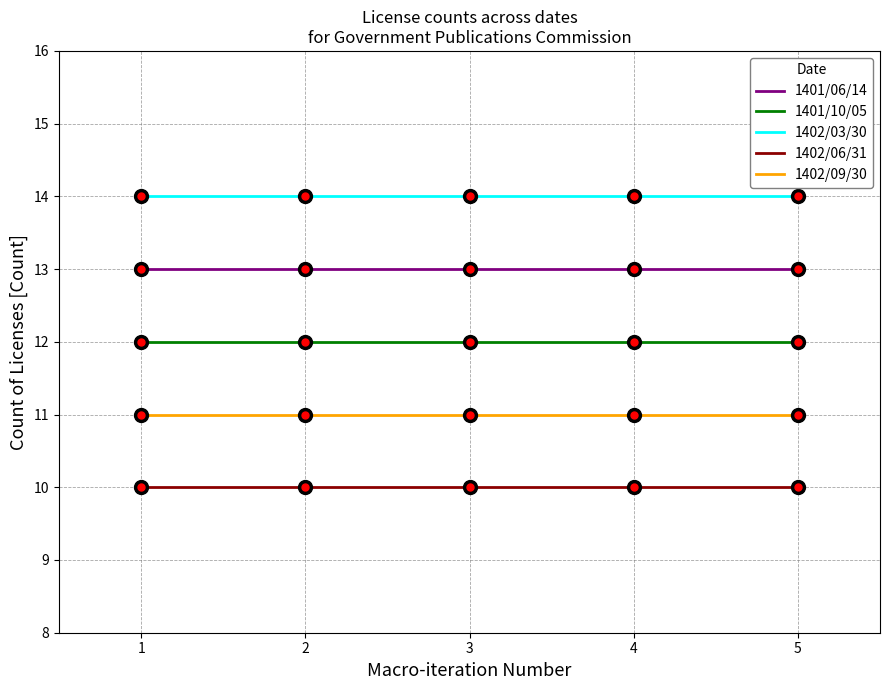

Is the value of 1402/09/30 at 5 greater than the value of 1402/03/30 at 2?

No